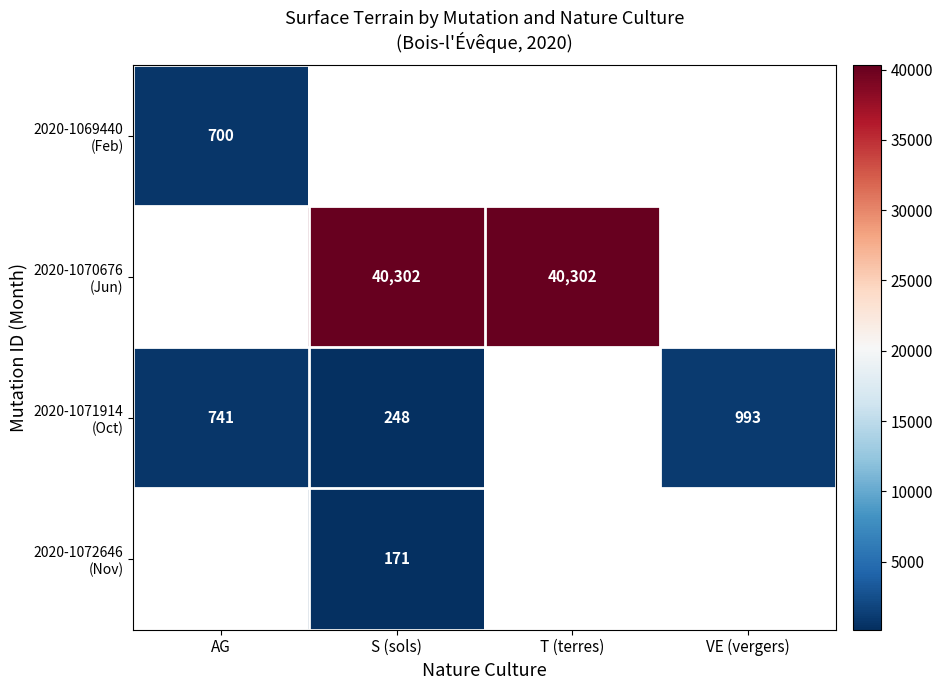

How many data points does each series have?

4